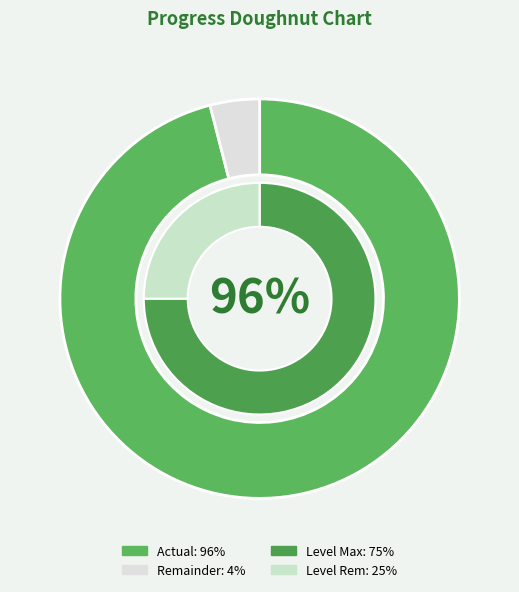

What portion of the pie excludes 15?

99.3%